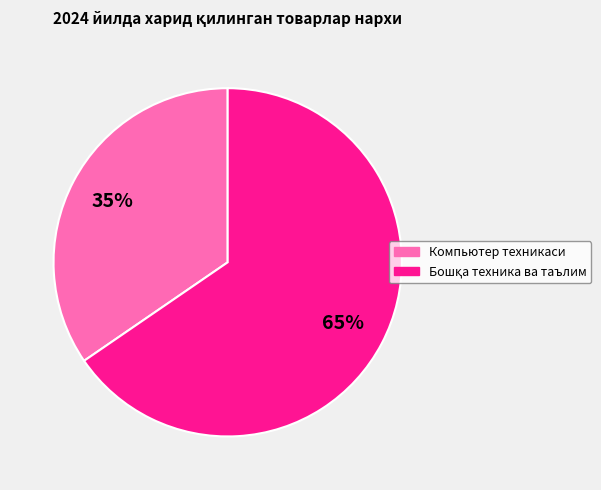

Is there a majority slice in this chart?

Yes